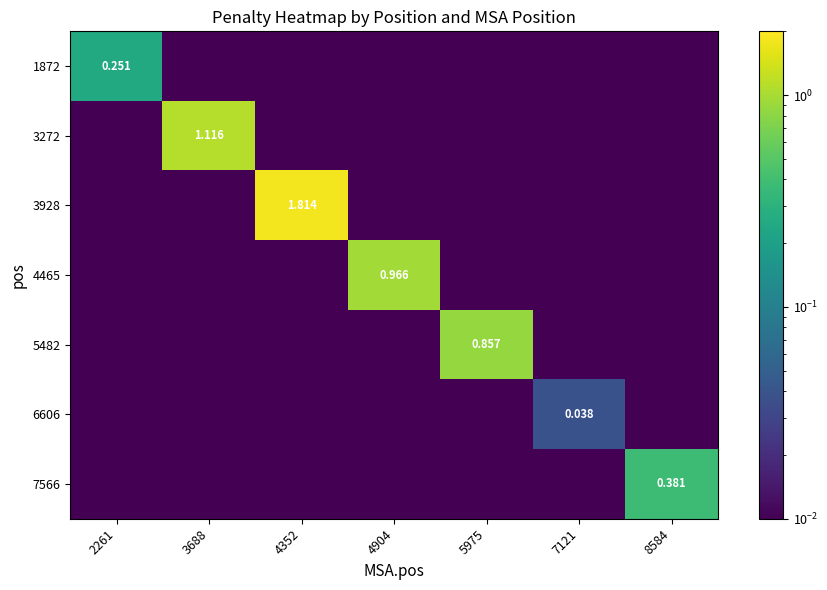

What is the spread (max minus min) of values at 2261?

0.3